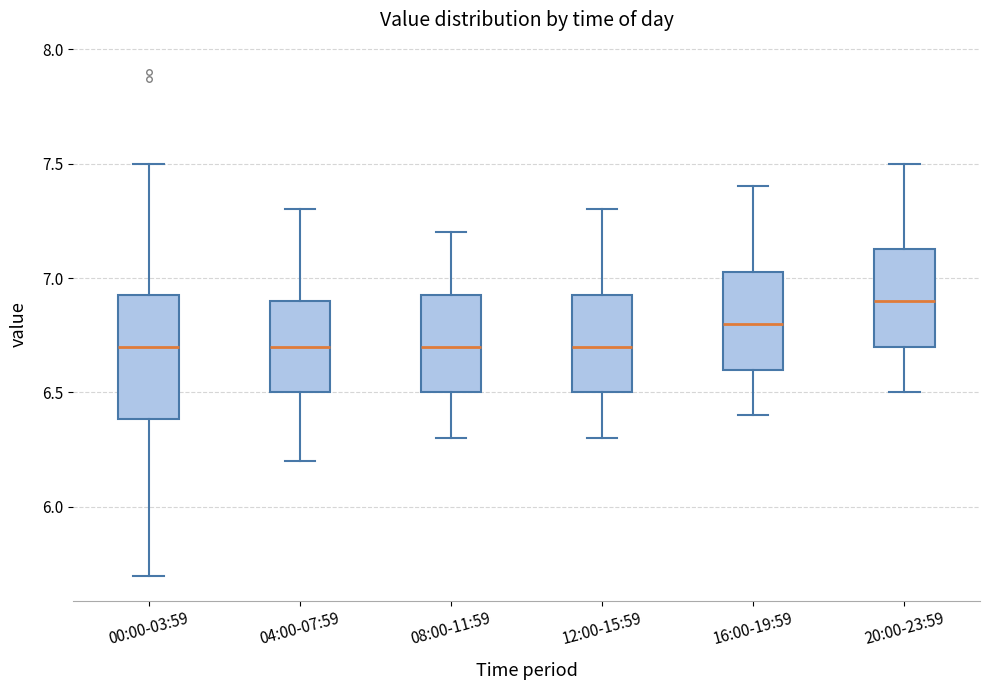

Which box is the tallest, from its lower edge to its upper edge?

00:00-03:59